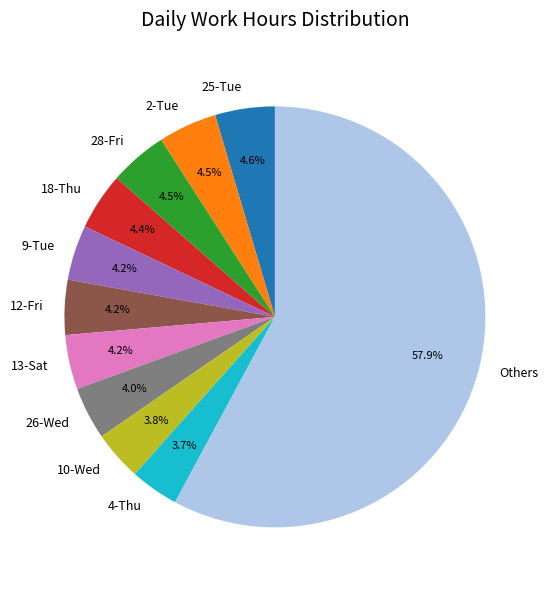

True or false: 10-Wed accounts for 4% of the total.

True